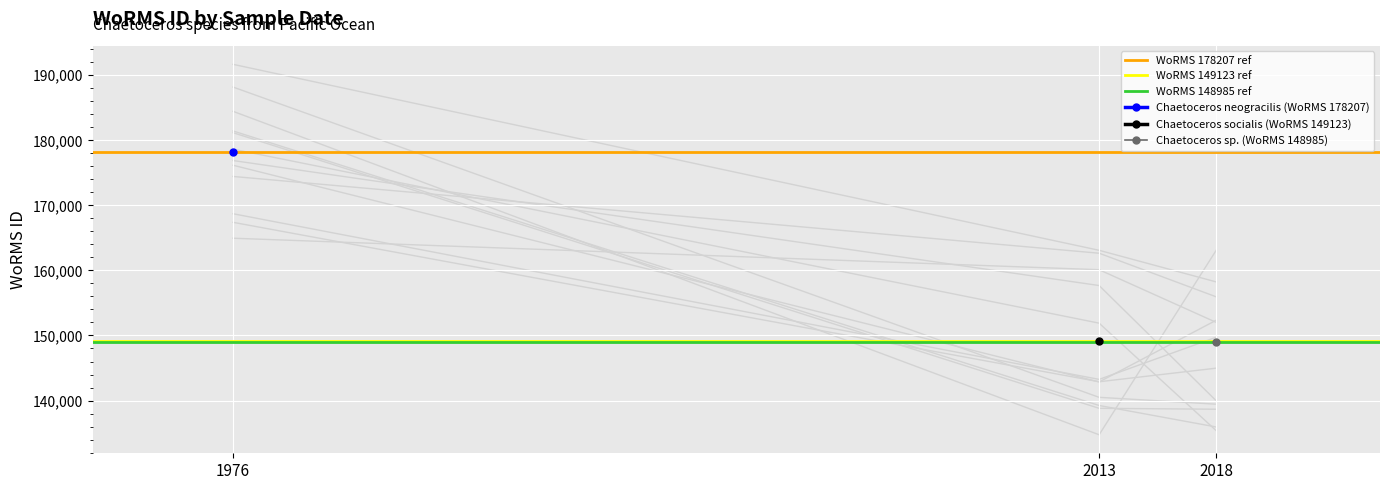

Is it true that WoRMS 149123 ref equals 149123 at 2013?

True